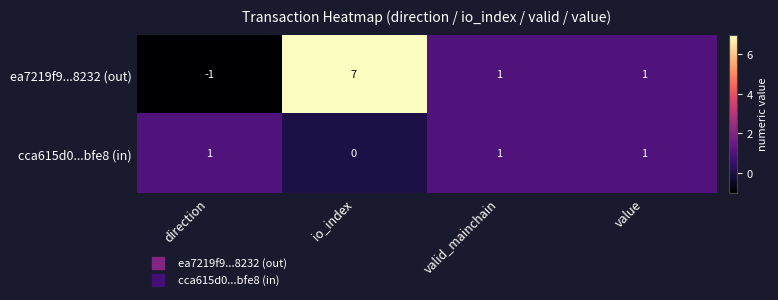

Which label corresponds to the largest value in the chart?

io_index